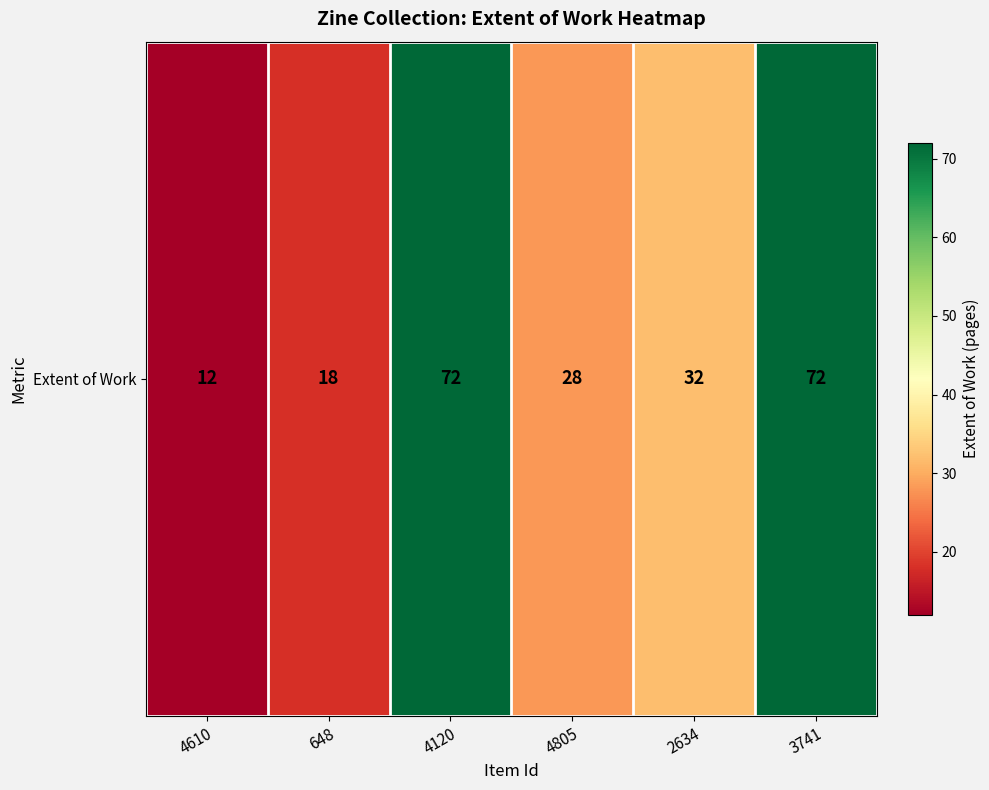

The value at 3741 is 35. True or false?

False